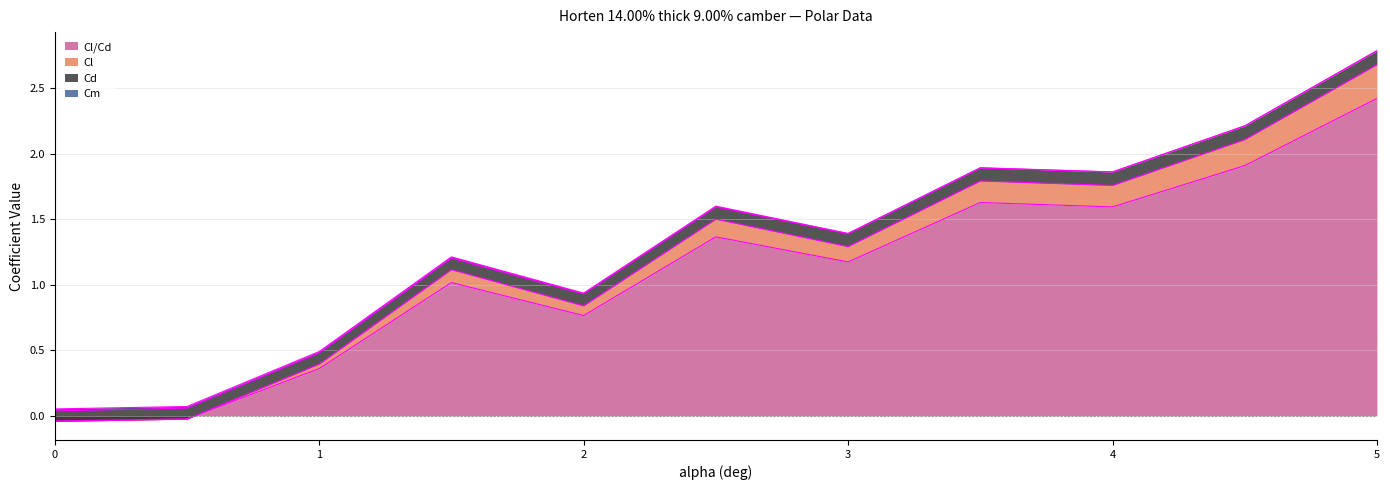

Where is Cl/Cd nearest to the value 1?

1.5